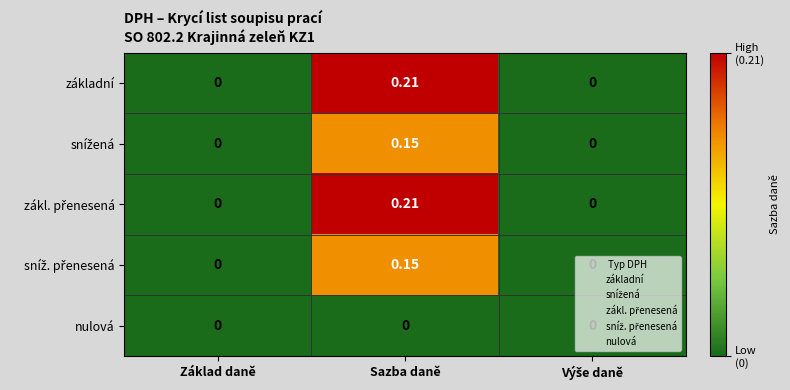

At which category is the sum across all series the highest?

Sazba daně